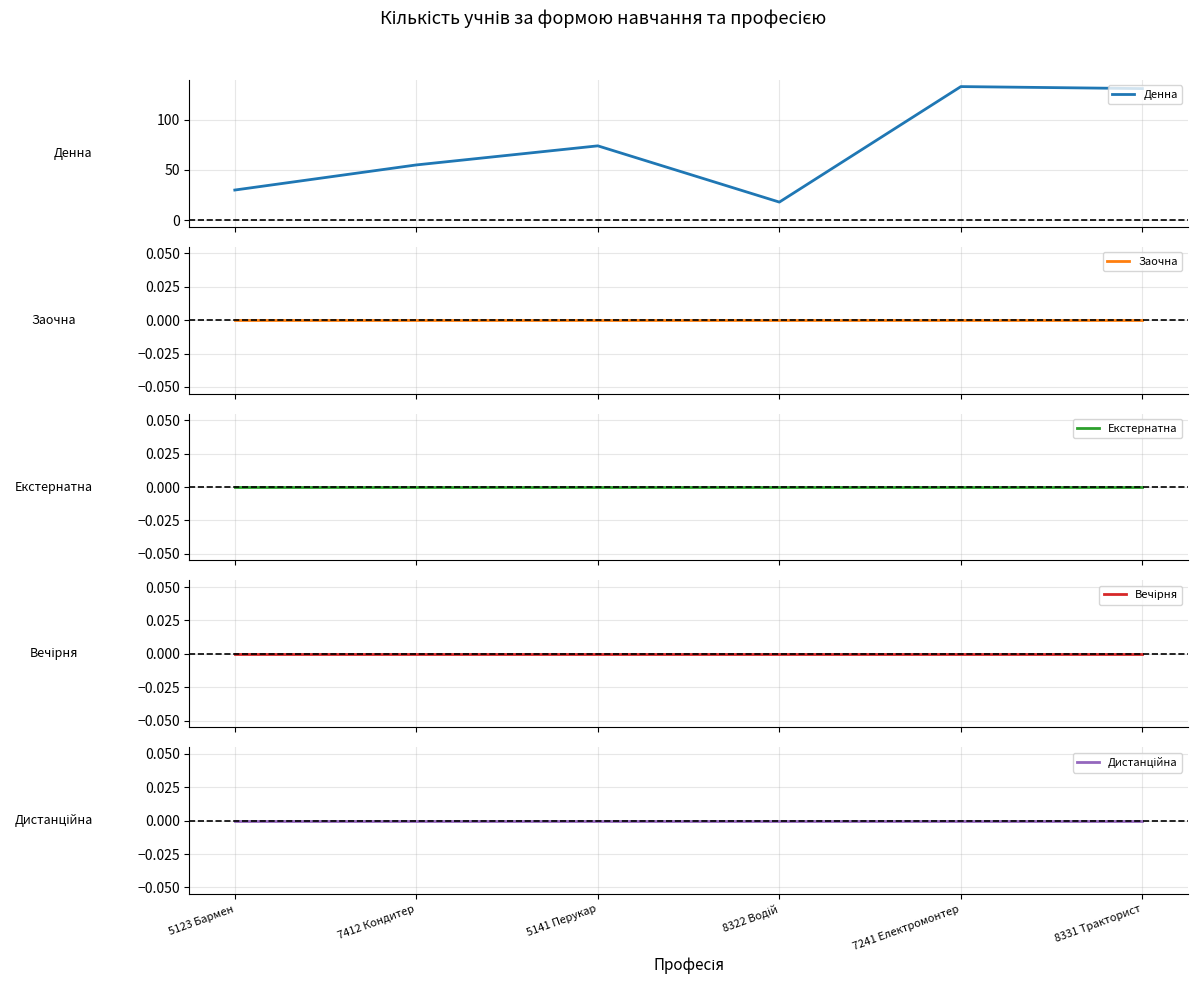

True or false: Дистанційна and Заочна cross at least once.

False